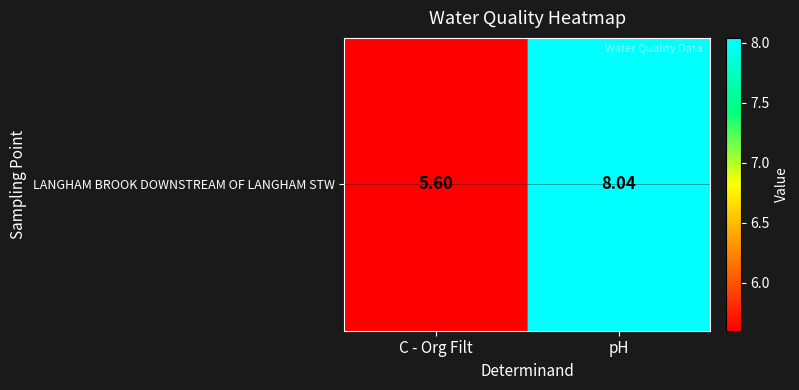

True or false: the data shows 4.1 at pH.

False